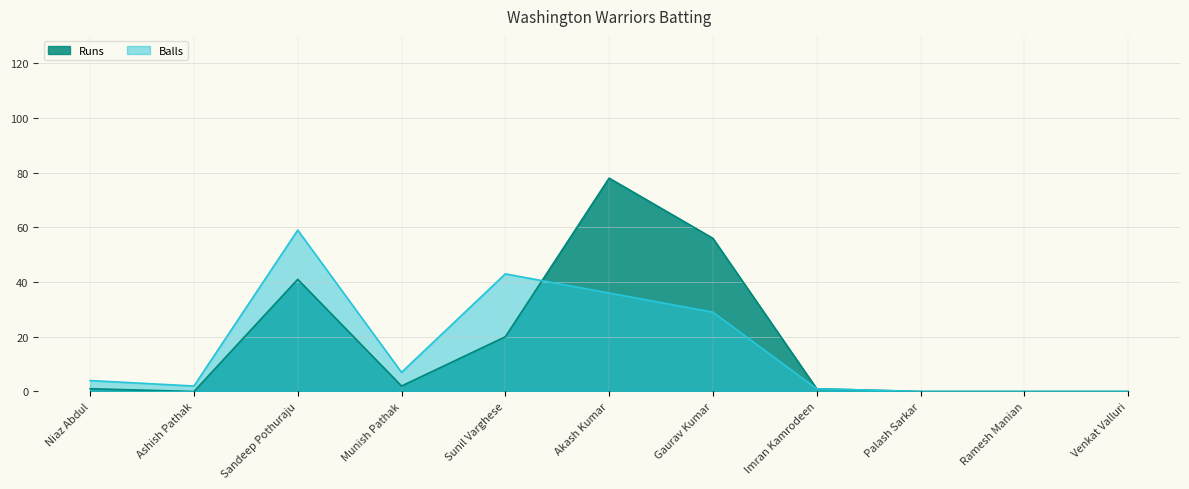

Rank the series by their average value, from highest to lowest.

Runs, Balls